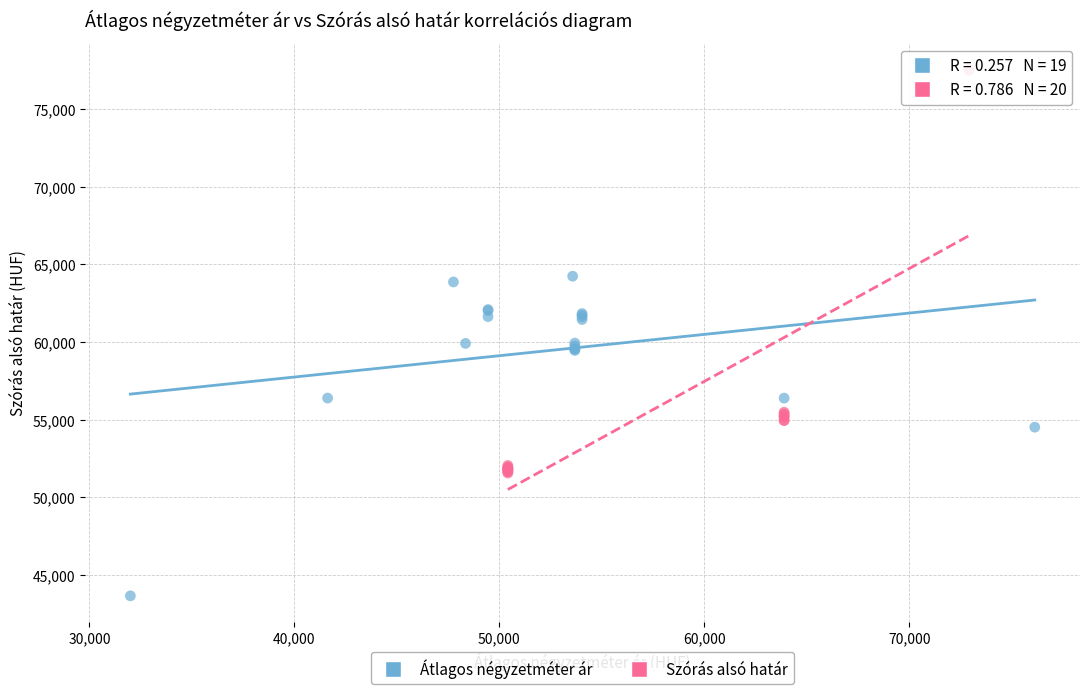

Which series reaches the minimum Y coordinate?

Átlagos négyzetméter ár